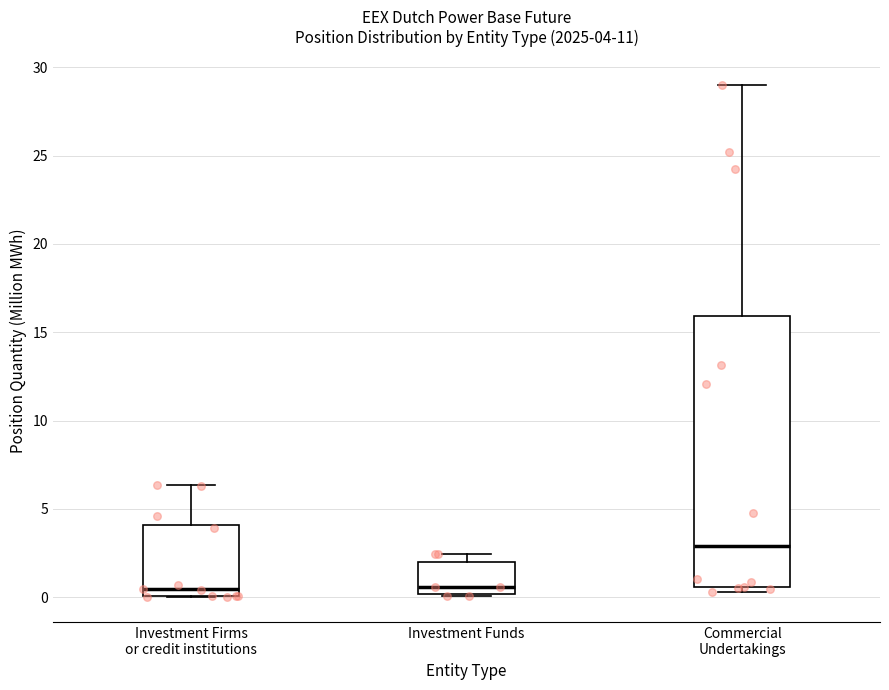

Comparing the boxes themselves (not the whiskers), which one is the tallest?

Commercial Undertakings